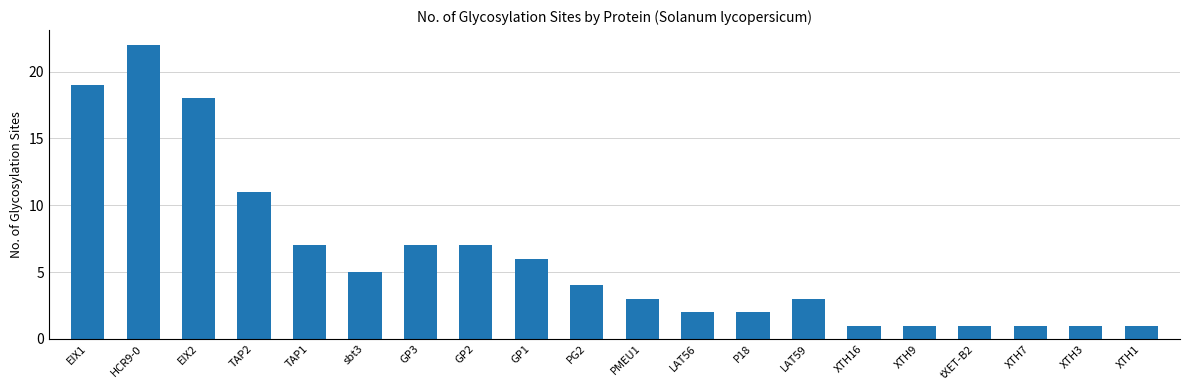

Reading left to right, extract all data points from this chart.

19	22	18	11	7	5	7	7	6	4	3	2	2	3	1	1	1	1	1	1